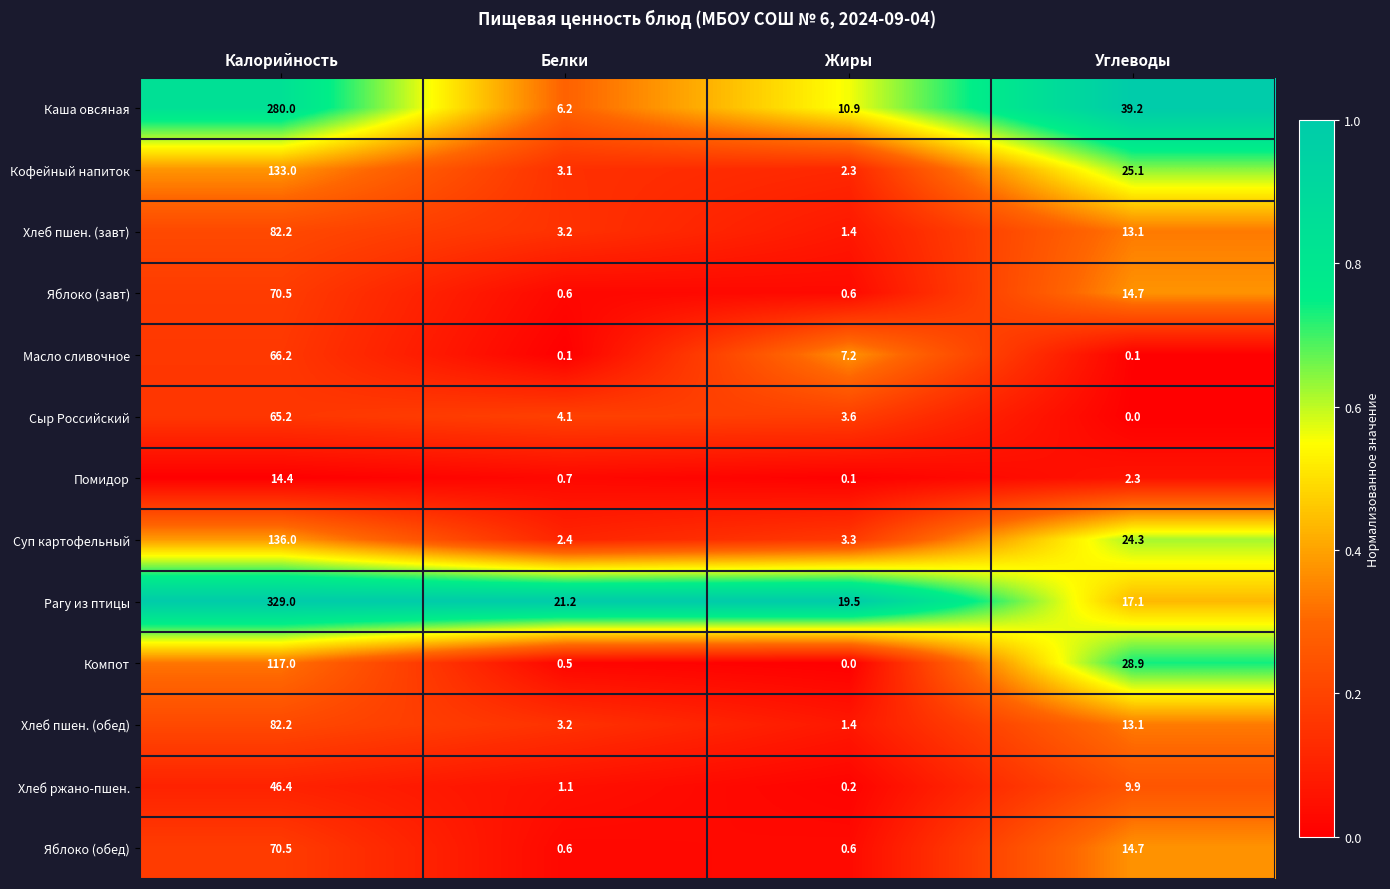

What value does the Хлеб пшен. (обед) series have at Белки?

3.2